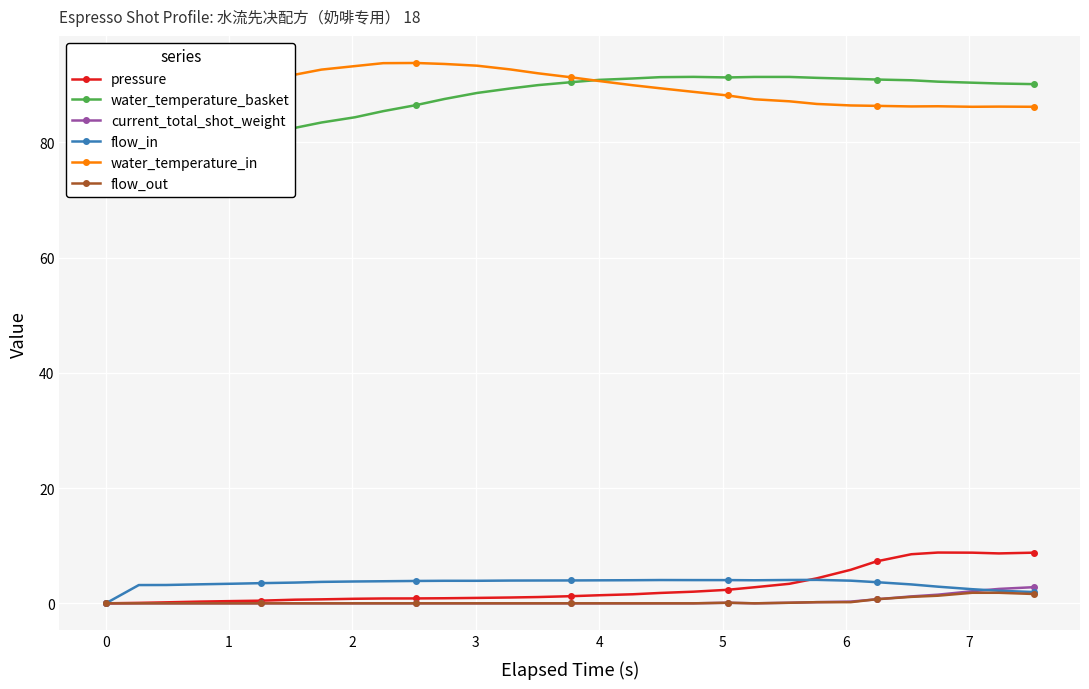

What is the value of the water_temperature_in point at the 19th from the left?

89.4